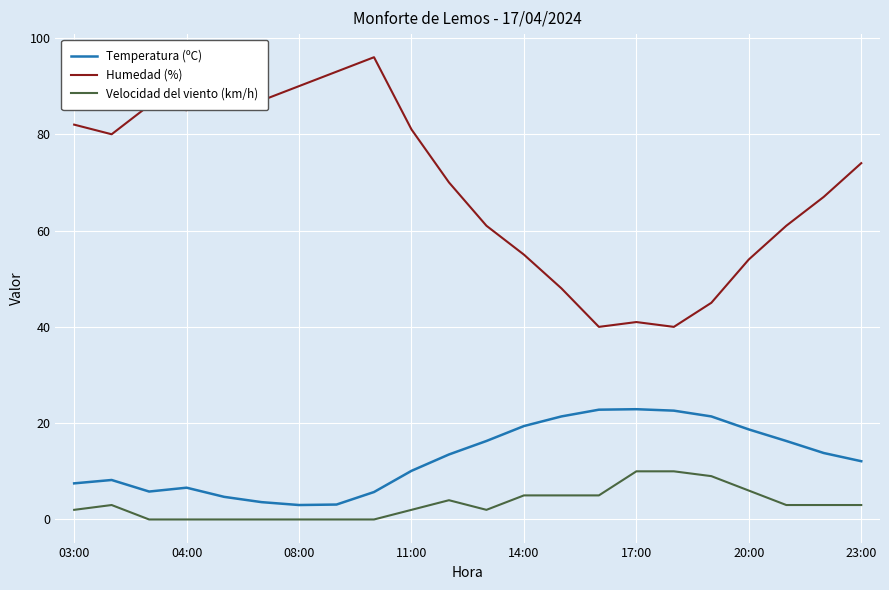

Is this an area chart (filled region under the line)?

No